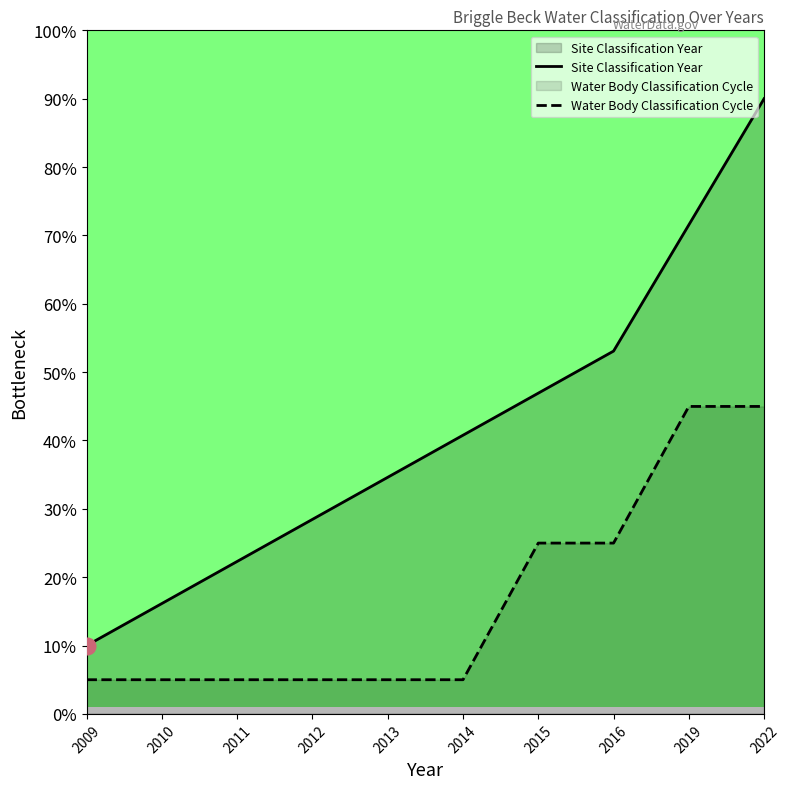

Is the value of Water Body Classification Cycle at 2022 greater than the value of Site Classification Year at 2009?

Yes